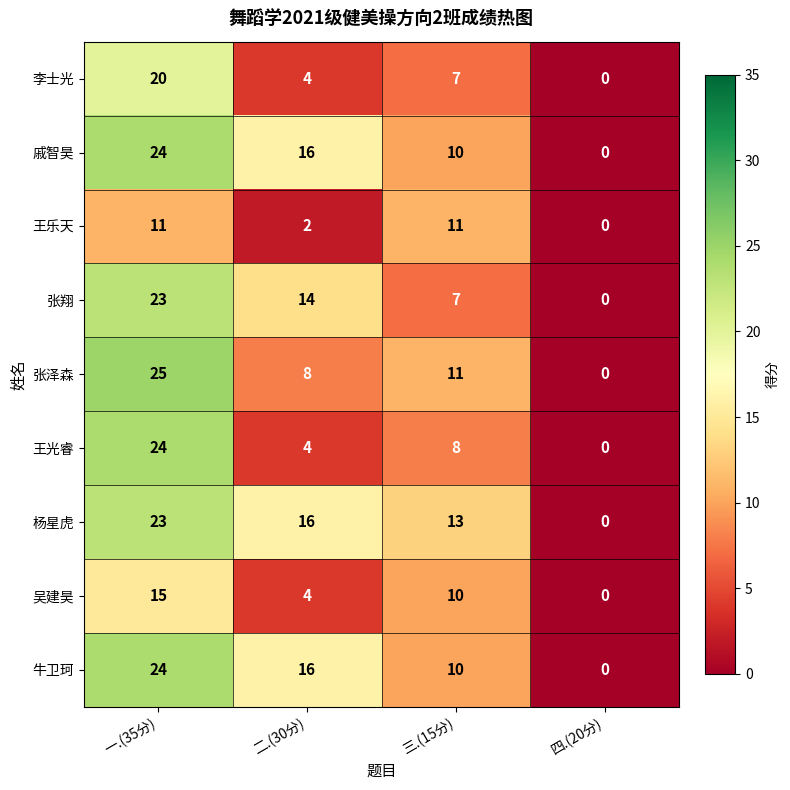

What is the sum of the 戚智昊 values at 三.(15分) and 二.(30分)?

26